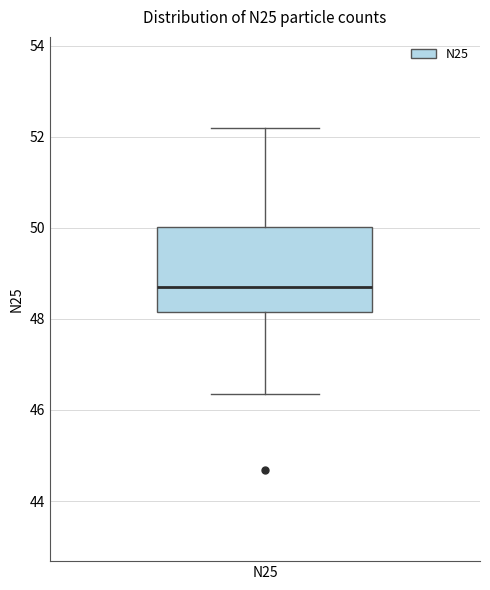

Where does the upper whisker of the box for N25 end on the y-axis? The values are not printed on the chart, so give them approximately, as read against the axis.

52.2